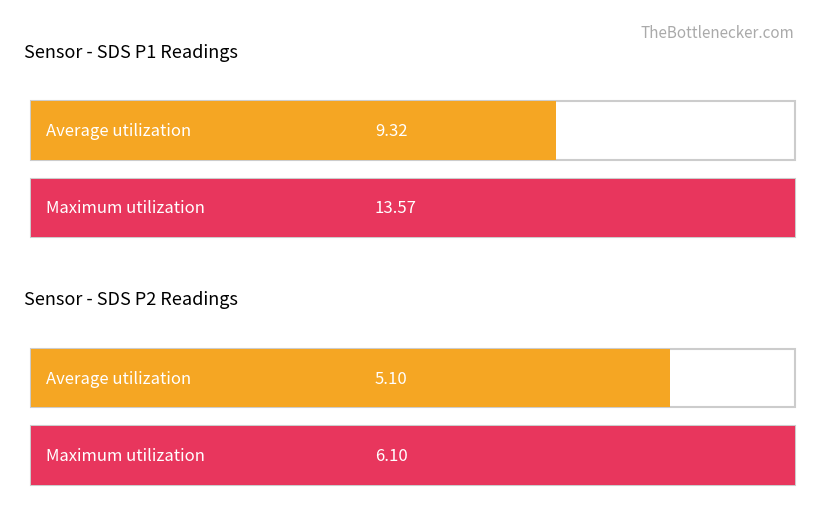

What are all the series names shown in the legend?

Average utilization, Maximum utilization